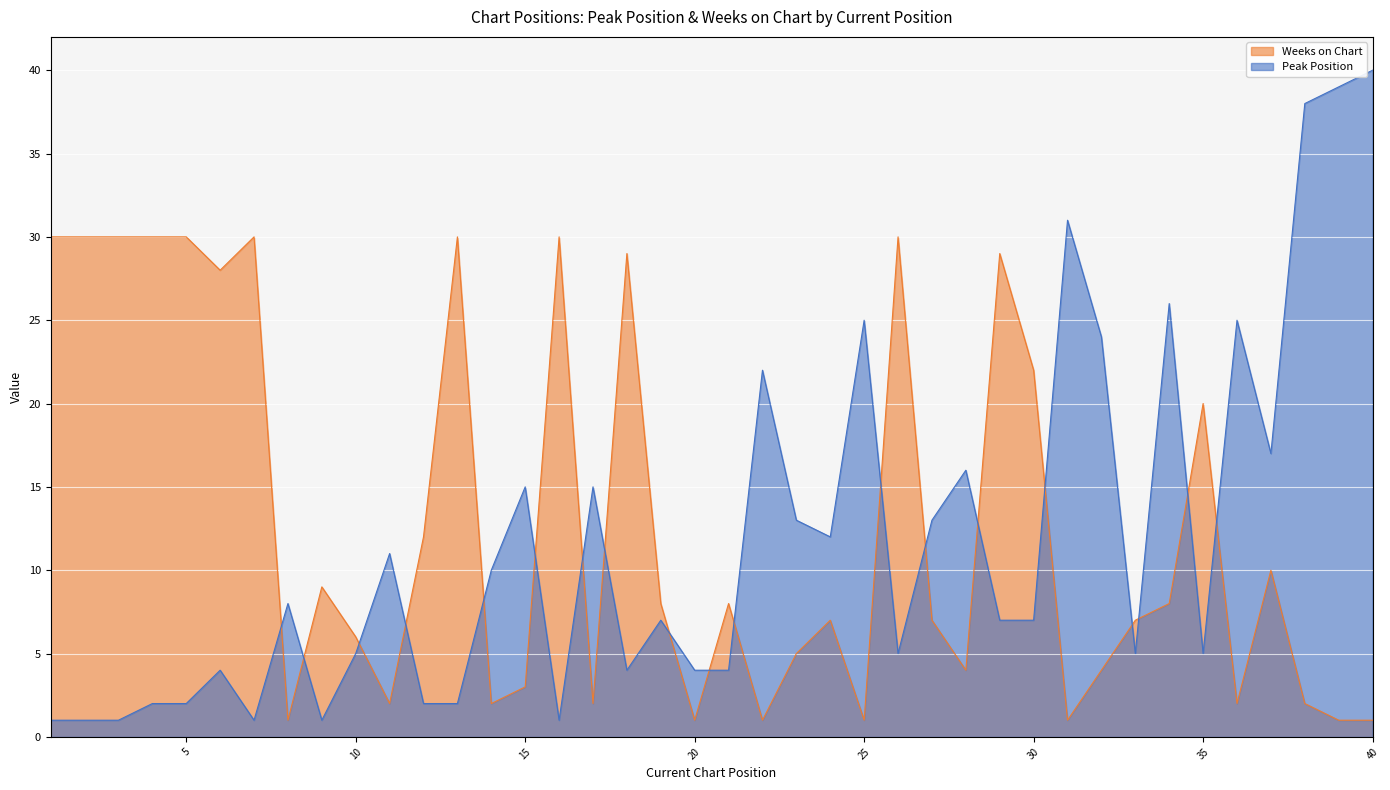

What is the difference between the highest and lowest values at 34?

18